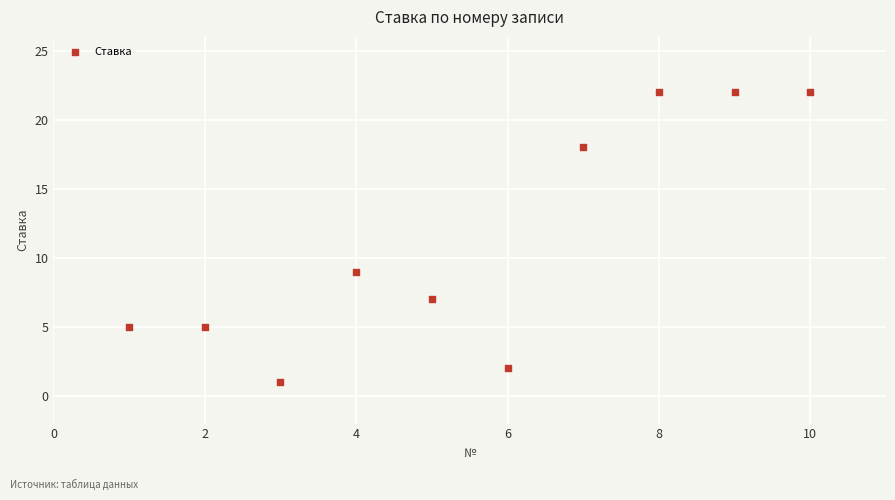

What is the range of X values (max minus min)?

9